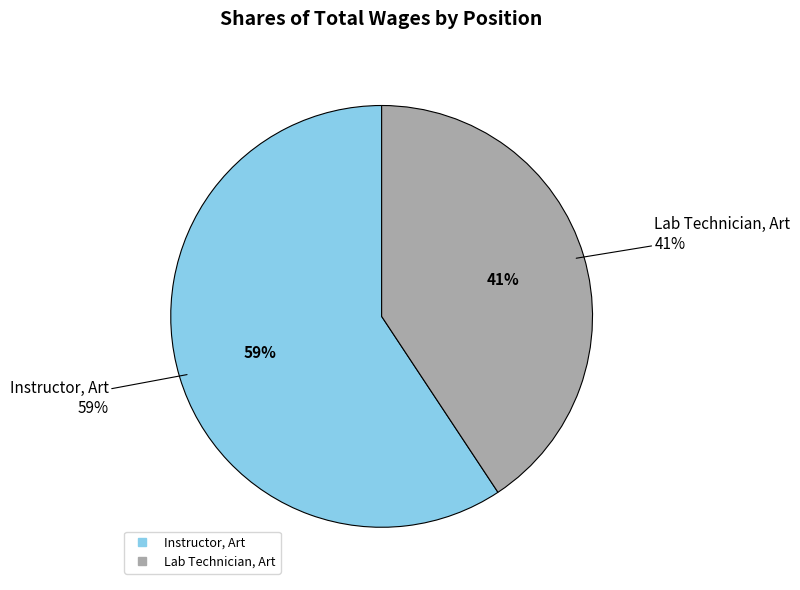

Which slice is the largest?

Instructor, Art